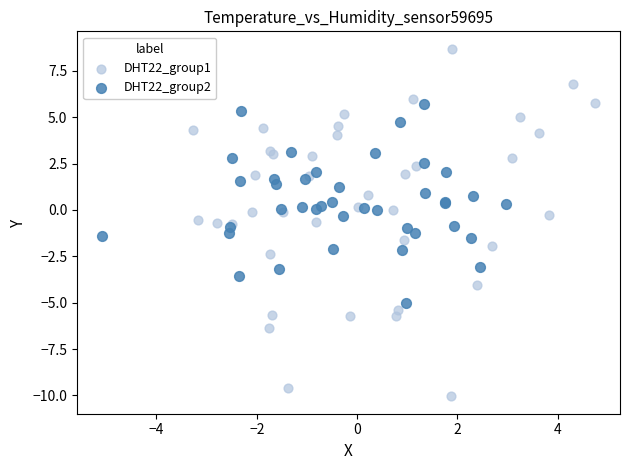

Which series has the widest spread of Y values?

DHT22_group1